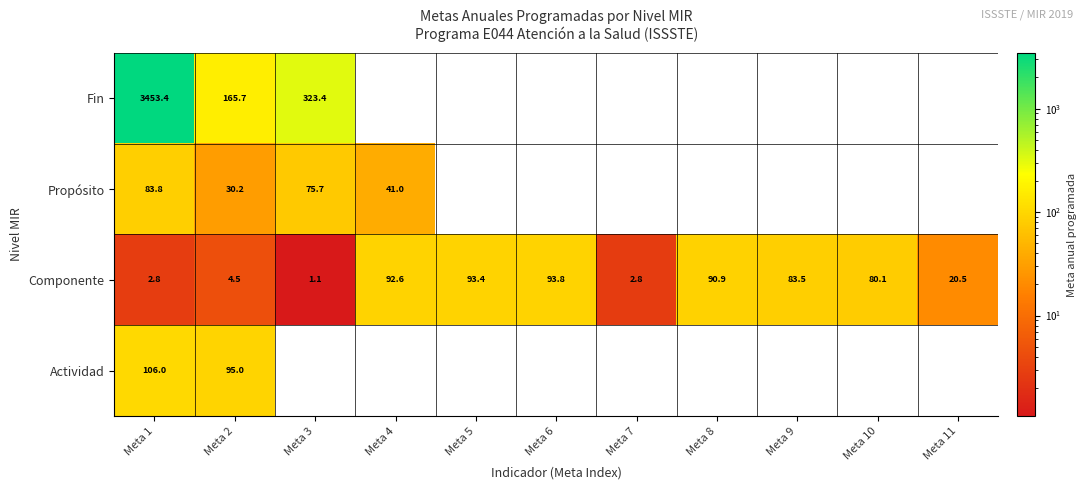

How many data points in Componente are less than 80?

5